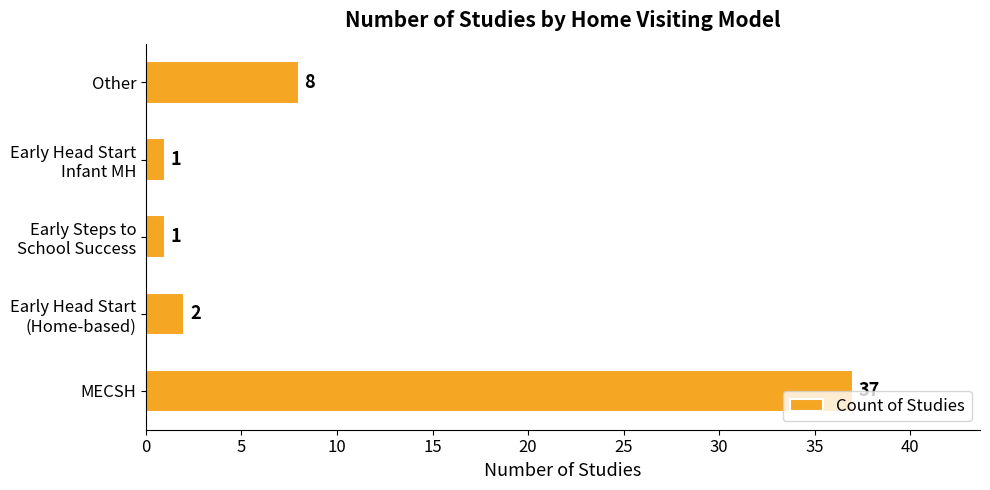

Which category has the highest value across all series?

MECSH